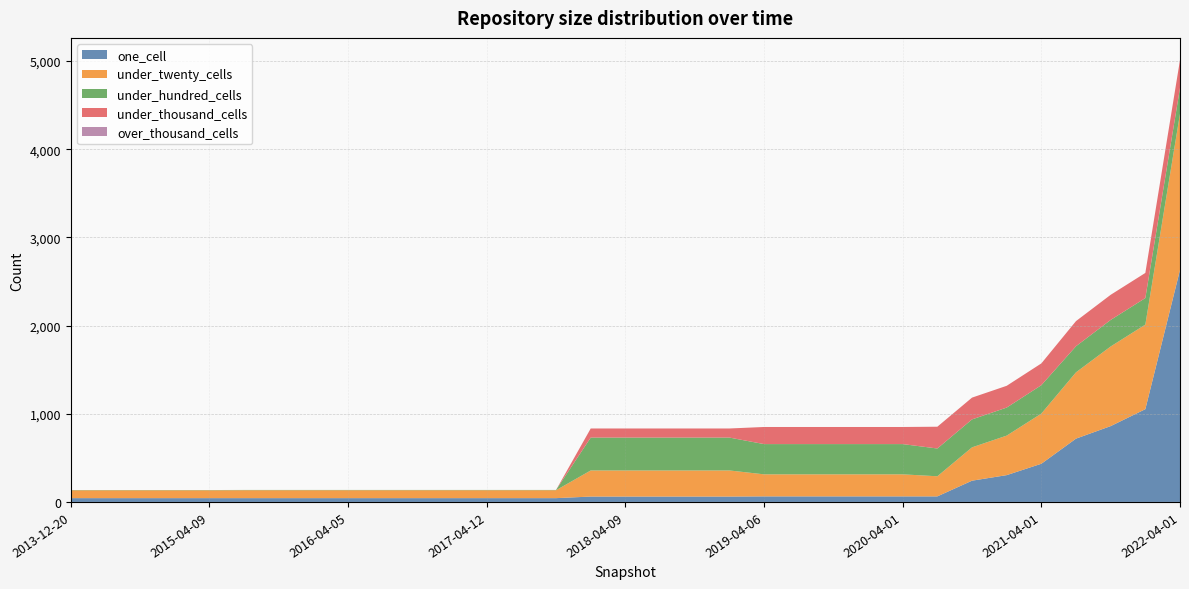

Reading left to right, what are all the values shown in this chart?

one_cell: 43	43	43	43	43	43	43	43	43	43	43	43	43	43	43	61	61	61	61	61	63	63	63	63	63	63	241	304	433	718	860	1052	2631
under_twenty_cells: 89	89	89	89	89	90	90	90	90	90	90	90	90	90	90	296	296	296	296	296	250	250	250	250	250	228	378	448	569	752	903	959	1771
under_hundred_cells: 3	3	3	3	3	3	3	3	3	3	3	3	3	3	3	373	373	373	373	373	343	343	343	343	343	315	317	318	322	296	301	301	293
under_thousand_cells: 0	0	0	0	0	0	0	0	0	0	0	0	0	0	0	103	103	103	103	103	194	194	194	194	194	247	247	247	247	285	285	285	317
over_thousand_cells: 0	0	0	0	0	0	0	0	0	0	0	0	0	0	0	0	0	0	0	0	0	0	0	0	0	0	0	0	0	0	0	0	0